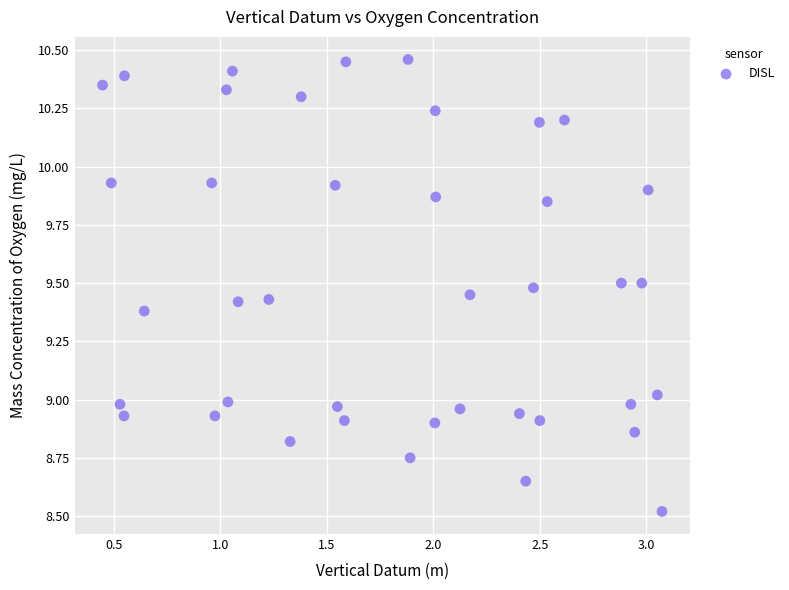

What is the range of X values (max minus min)?

2.6